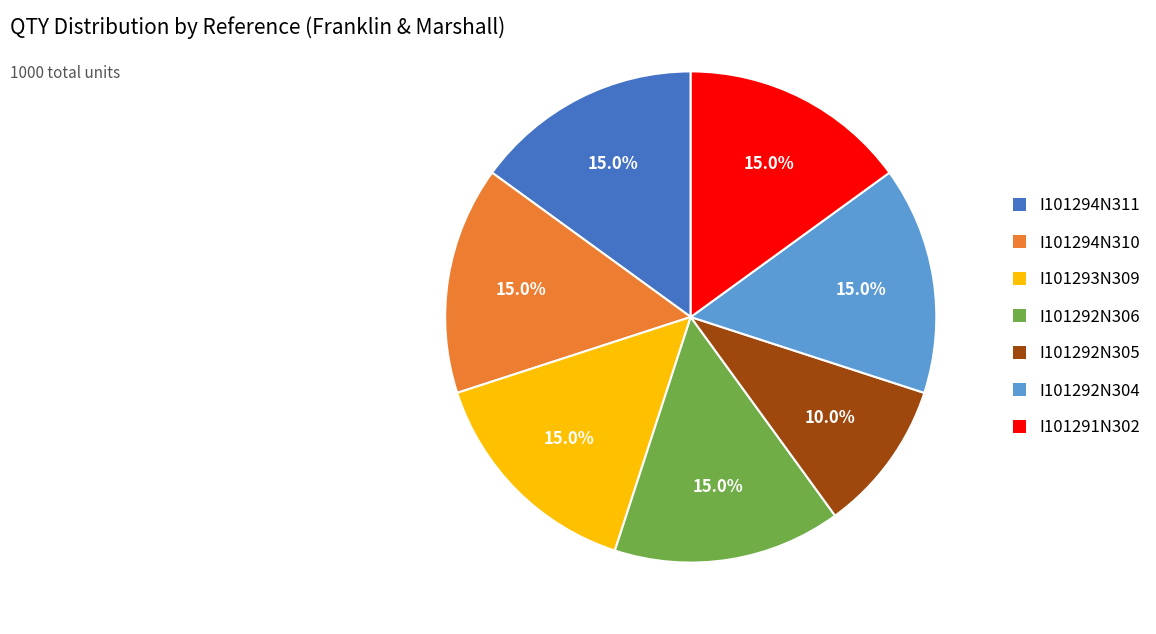

To the nearest percent, what is the combined percentage of I101292N304 and I101294N311?

30%